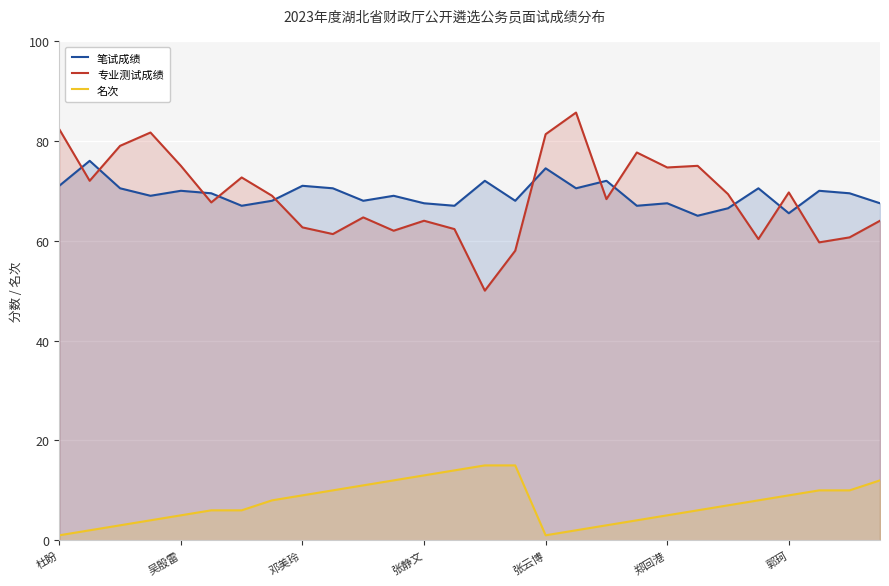

Which category has the lowest value across all series?

杜盼